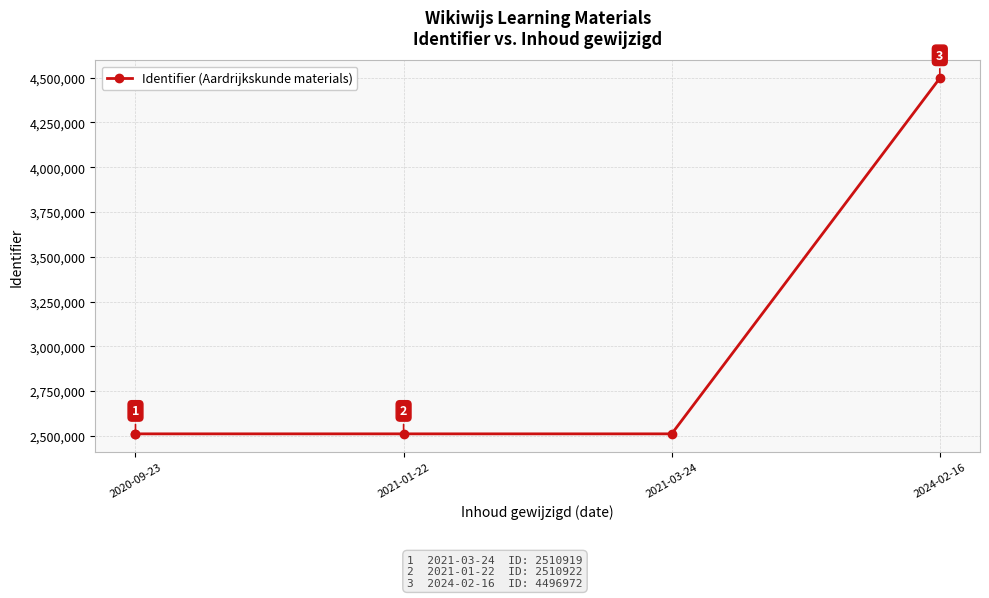

Is it true that the value at 2020-09-23 is 1494929?

False